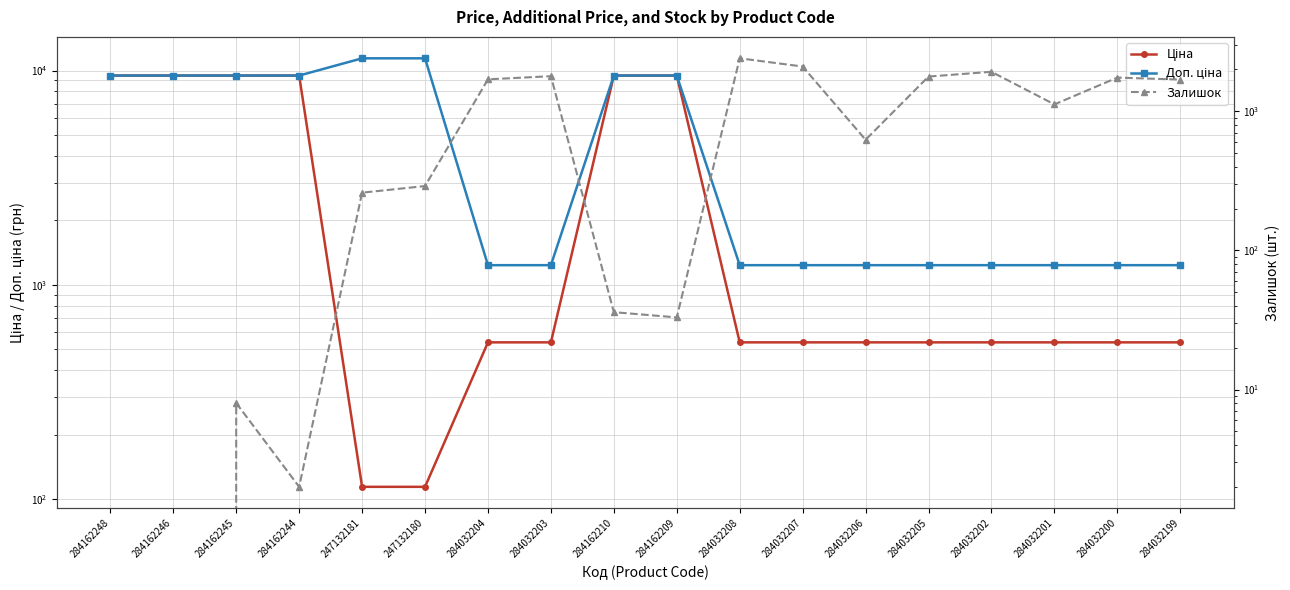

True or false: Ціна has more than 1 points higher than both neighbors.

False